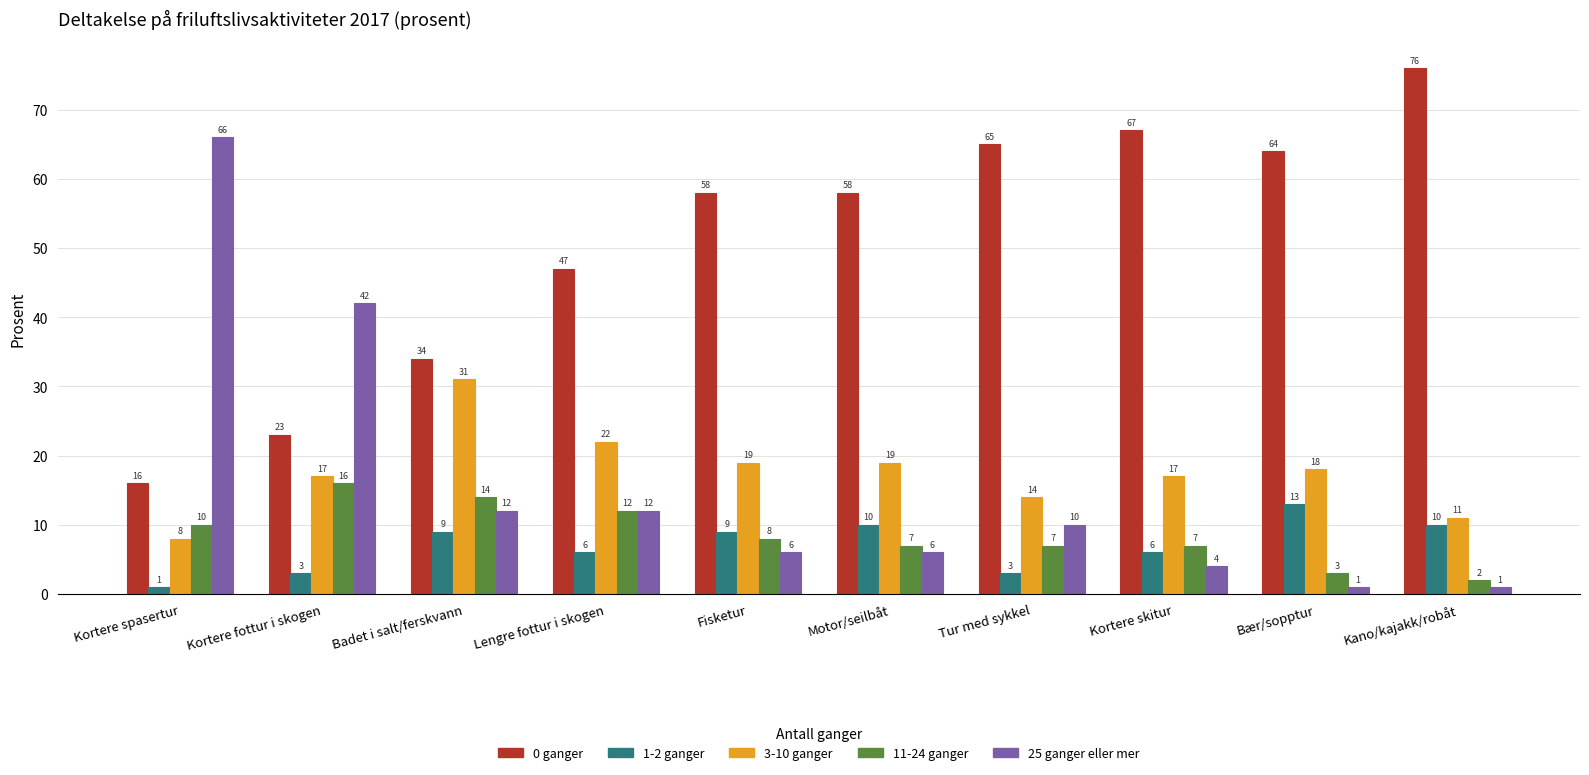

What are all the series names shown in the legend?

0 ganger, 1-2 ganger, 3-10 ganger, 11-24 ganger, 25 ganger eller mer